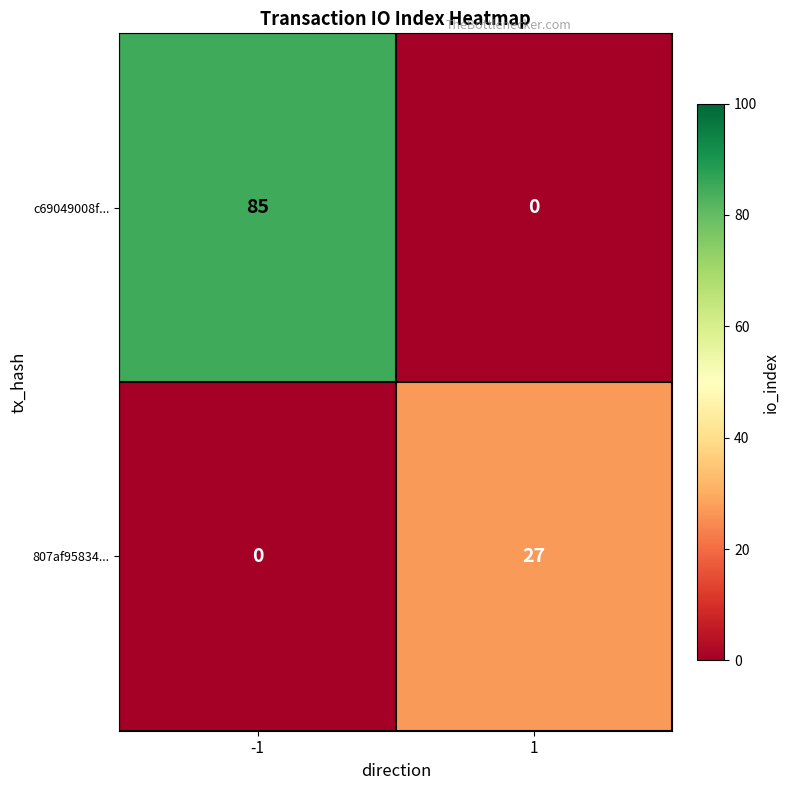

At how many categories does at least one series exceed 50?

1